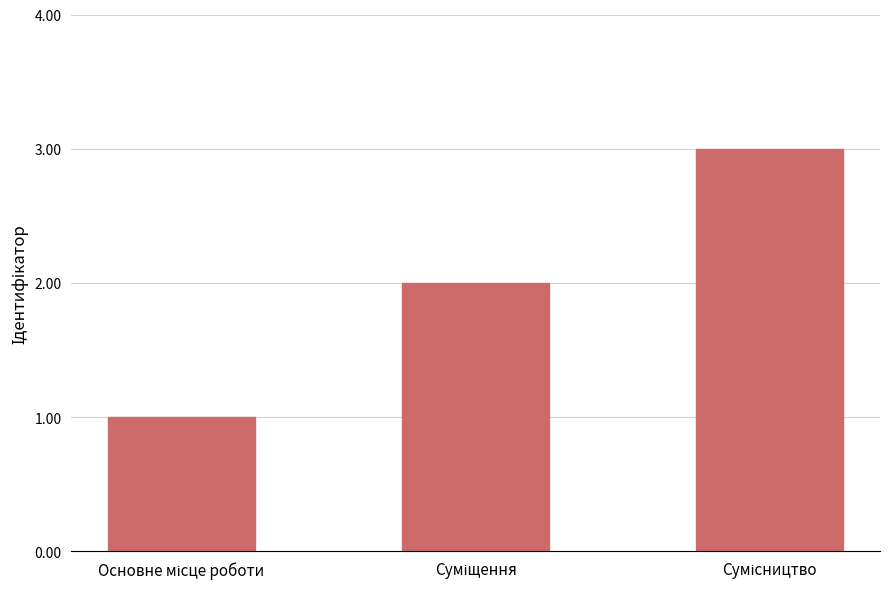

What is the difference between the maximum and minimum values?

2